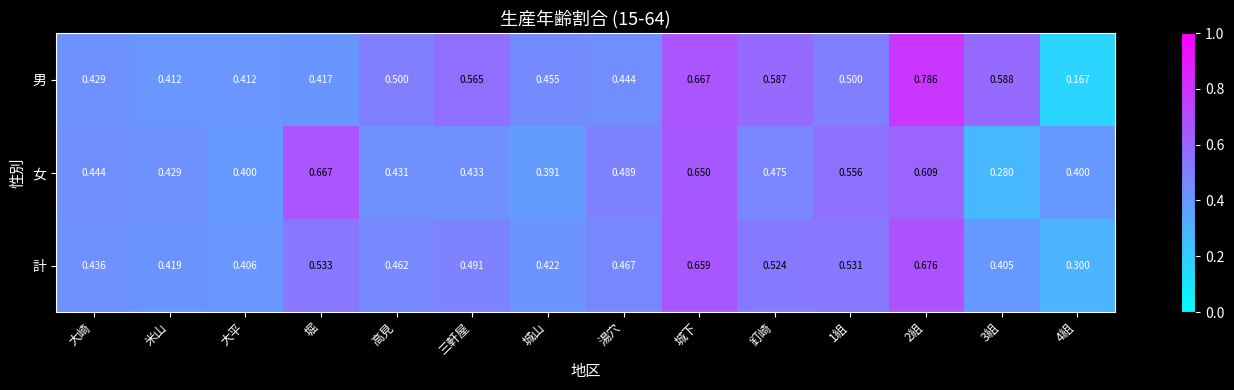

Which series has the widest spread of values?

男